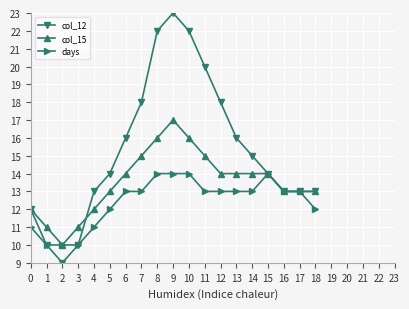

Read the days value at 6.

13